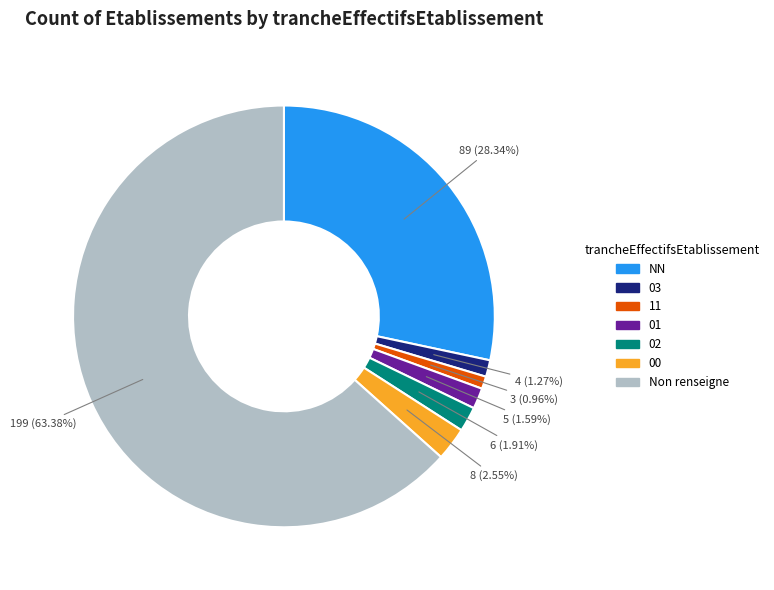

Is there any slice that represents more than half of the pie?

Yes